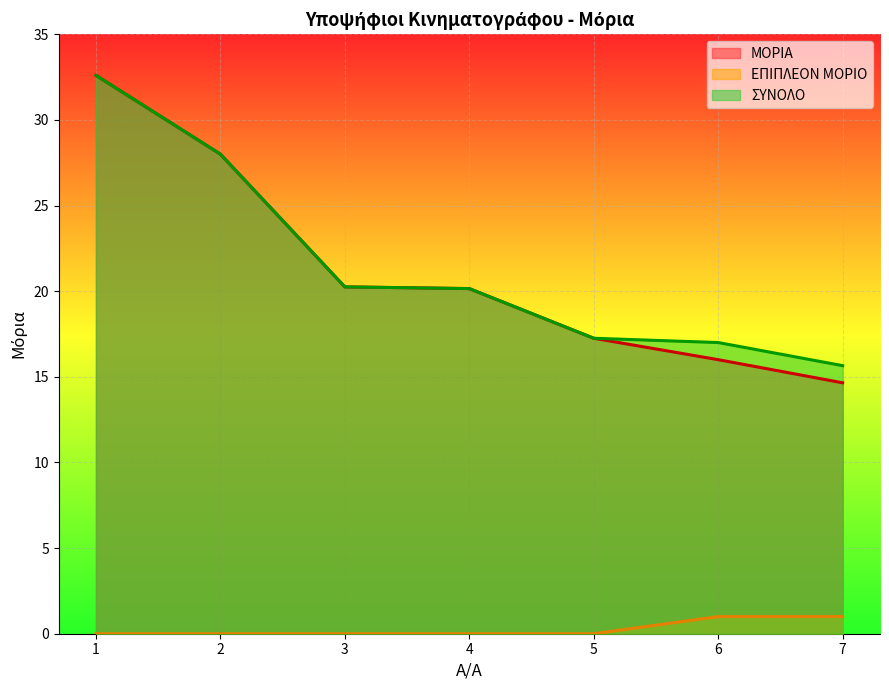

Between 7 and 2, which is larger?

2